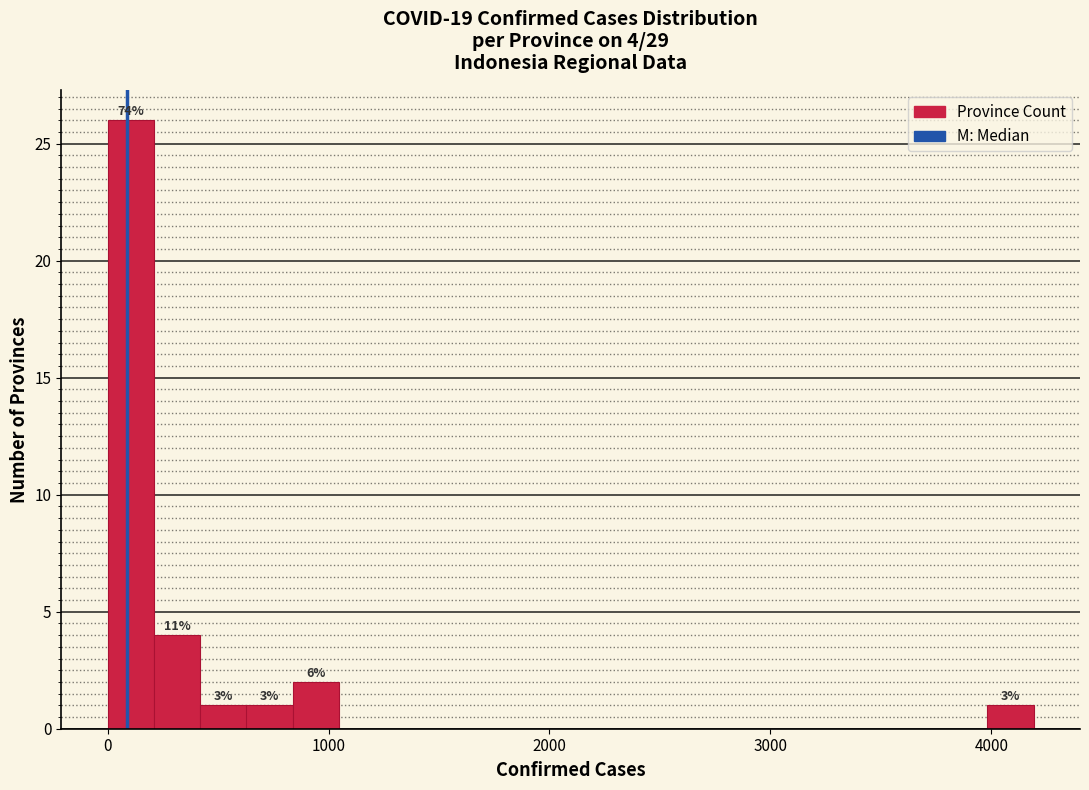

Around what value on the x-axis is the tallest bar? Give the approximate position of its centre, as read against the axis.

100